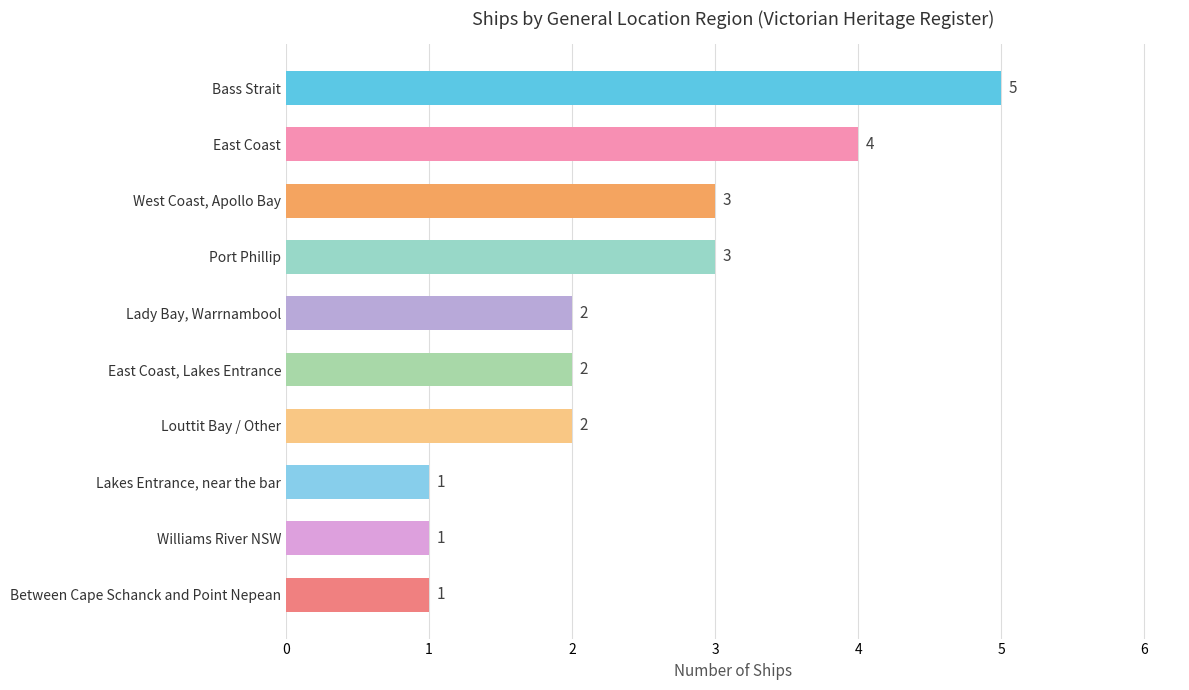

Reading bottom to top, extract all data points from this chart.

Between Cape Schanck and Point Nepean=1	Williams River NSW=1	Lakes Entrance, near the bar=1	Louttit Bay / Other=2	East Coast, Lakes Entrance=2	Lady Bay, Warrnambool=2	Port Phillip=3	West Coast, Apollo Bay=3	East Coast=4	Bass Strait=5